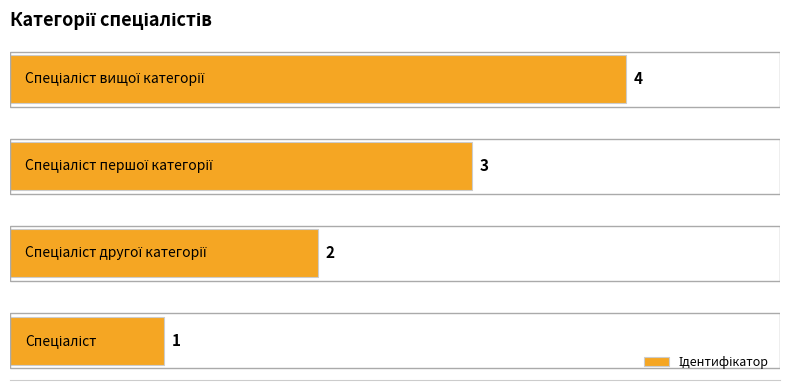

Count the number of categories in the chart.

4